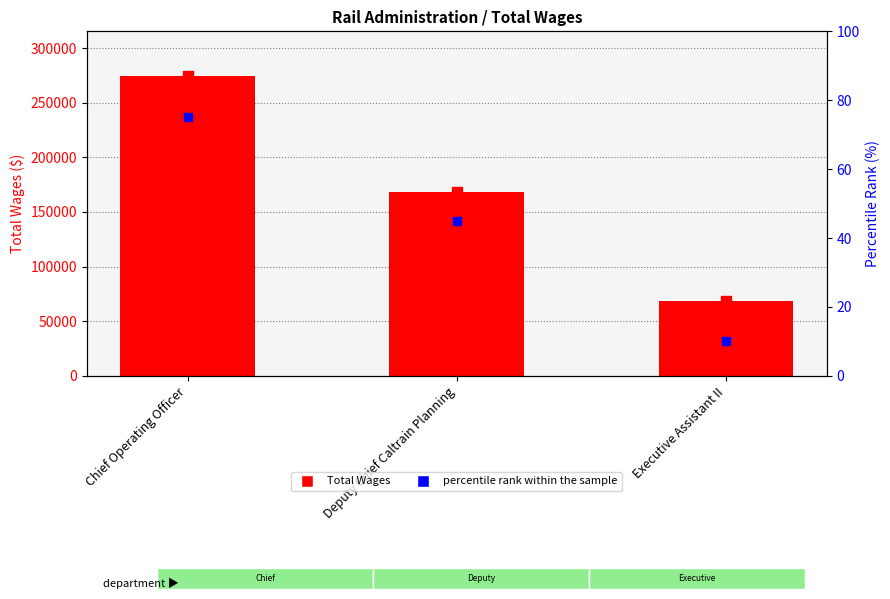

Is the value of Total Wages at Deputy Chief Caltrain Planning greater than the value of percentile rank within the sample at Executive Assistant II?

Yes